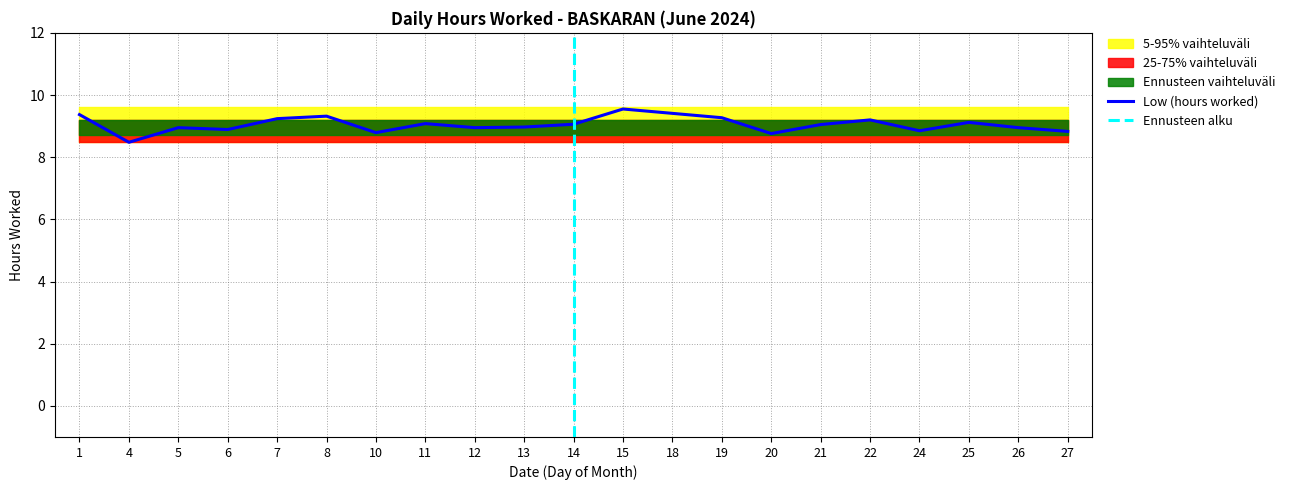

At which category does the chart reach its peak across all series?

15